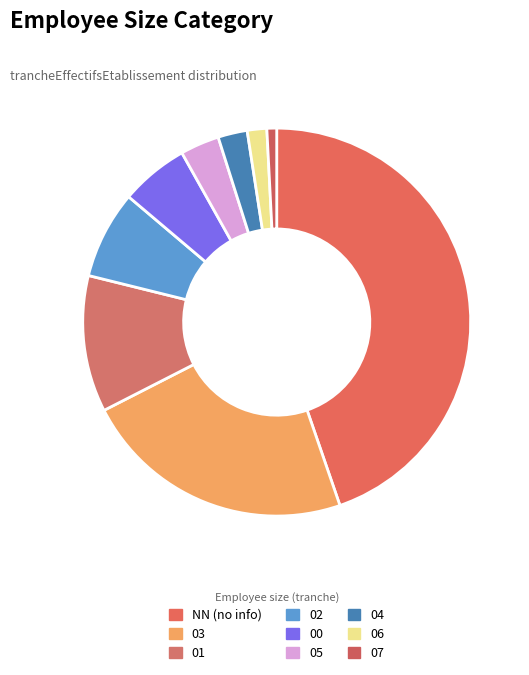

Count the number of slices in the pie.

9